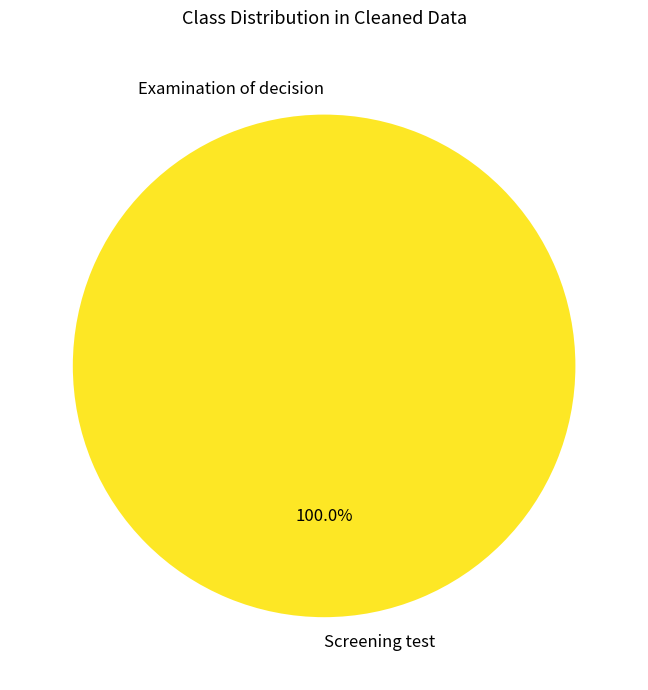

How much of the chart is everything except Examination of decision?

100.0%